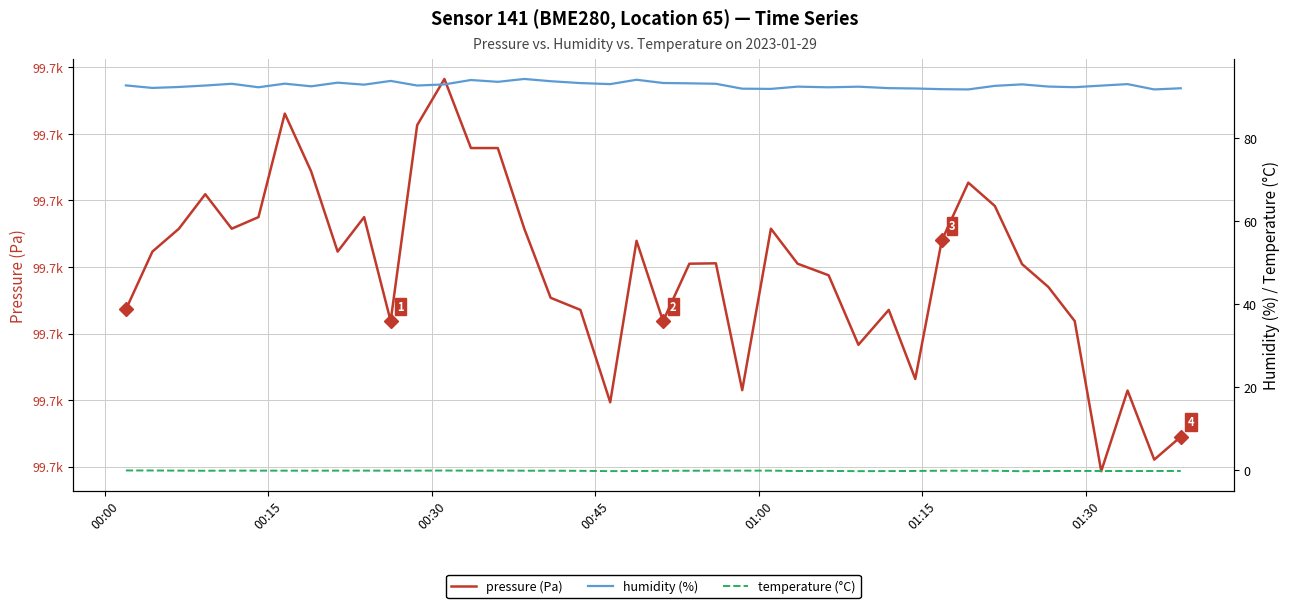

How many lines are shown in the chart?

3